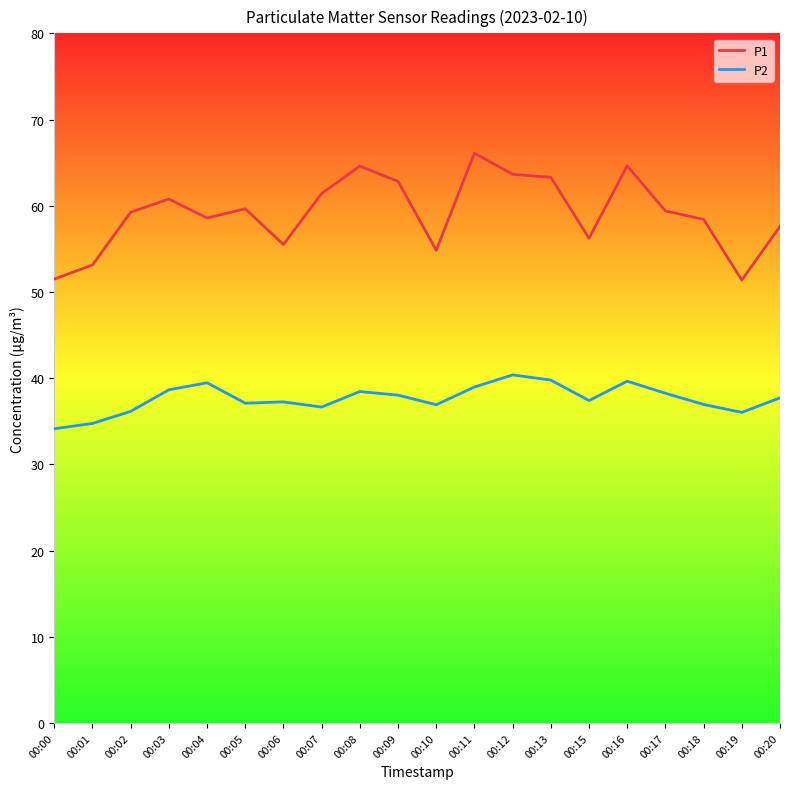

Where is the first local maximum for P2?

00:04